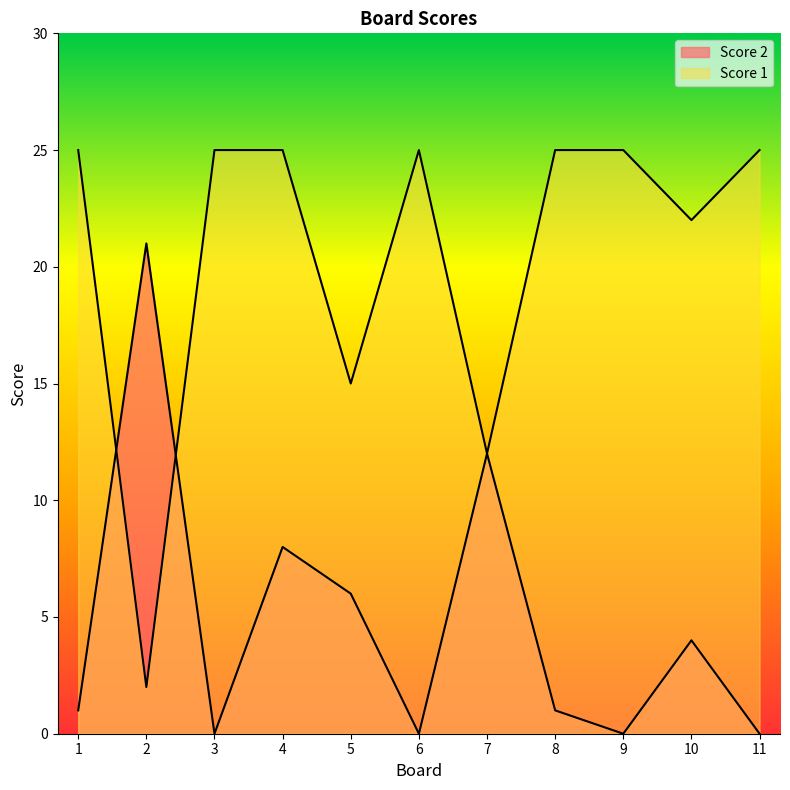

True or false: Score 2 and Score 1 cross at least once.

True